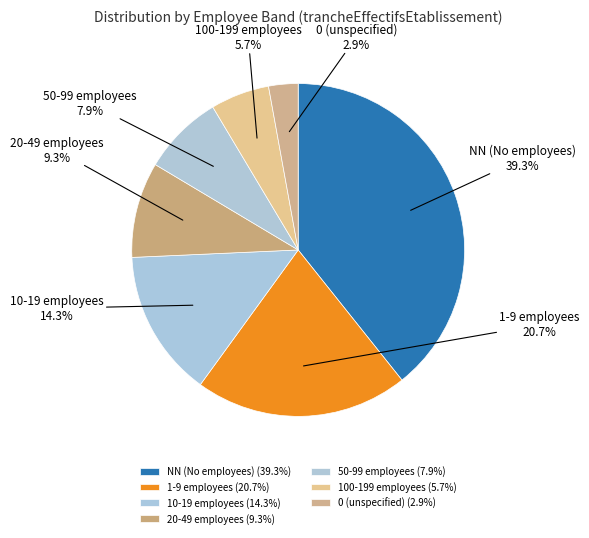

How many segments does this pie chart have?

7